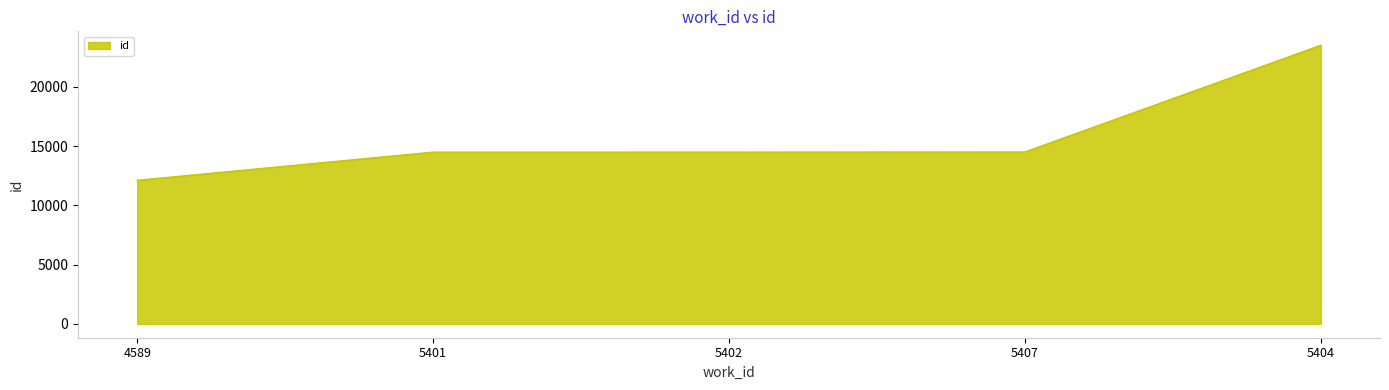

What is the ratio of the value at 4589 to the value at 5402?

0.8